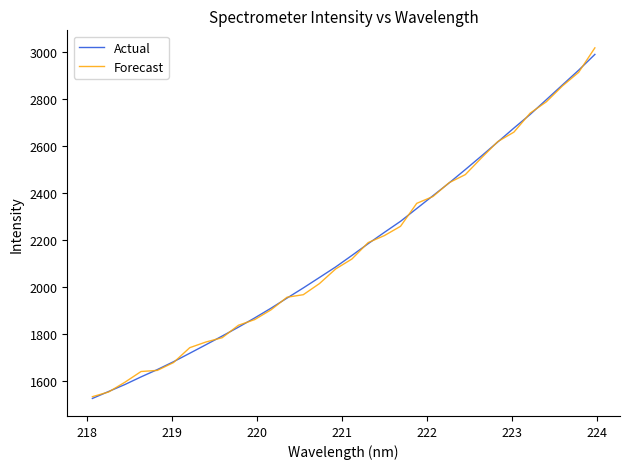

What is the minimum value for Forecast?

1535.1